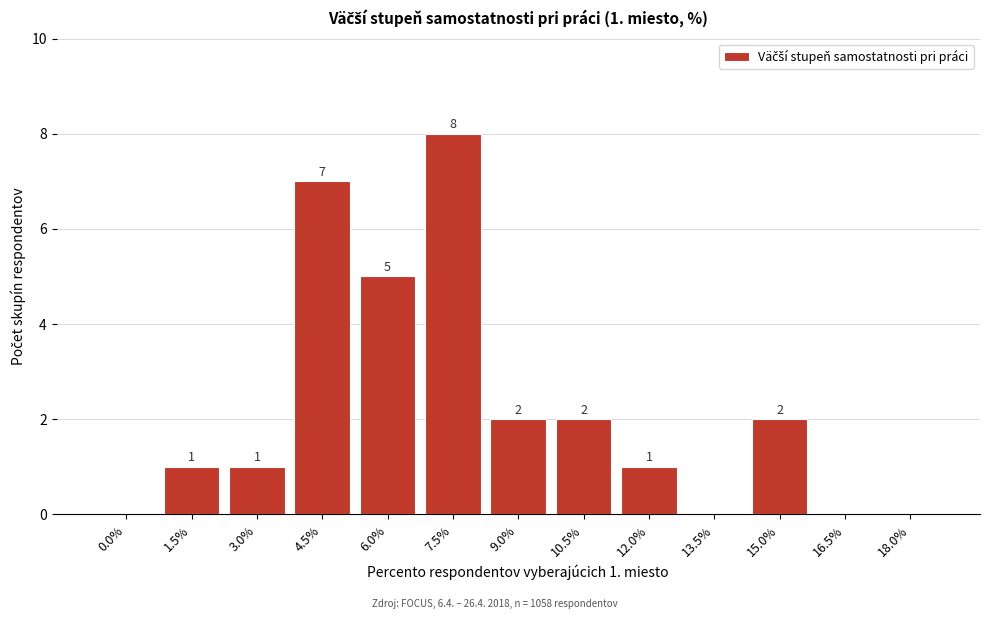

Reading left to right, transcribe all the data shown in this chart.

0.0%=0	1.5%=1	3.0%=1	4.5%=7	6.0%=5	7.5%=8	9.0%=2	10.5%=2	12.0%=1	13.5%=0	15.0%=2	16.5%=0	18.0%=0